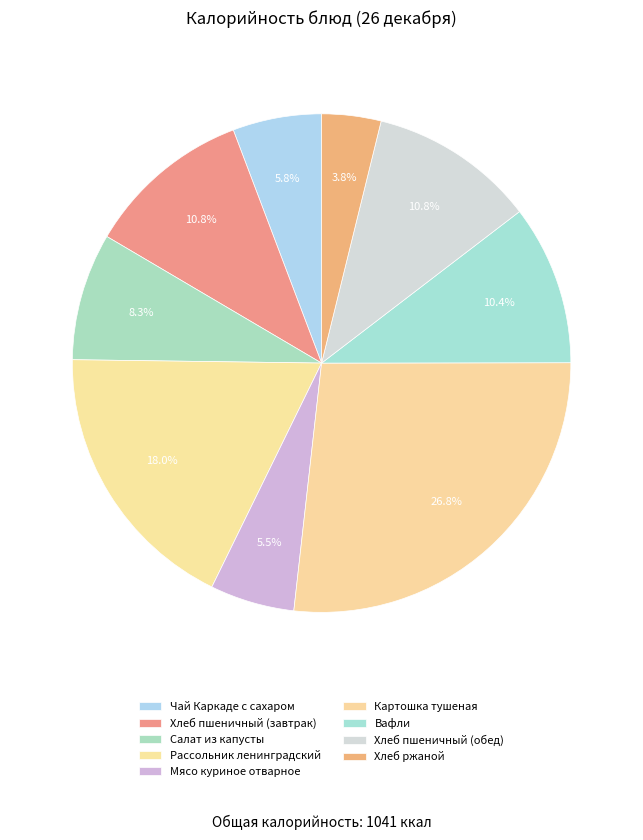

What is the largest slice in the pie chart?

Картошка тушеная